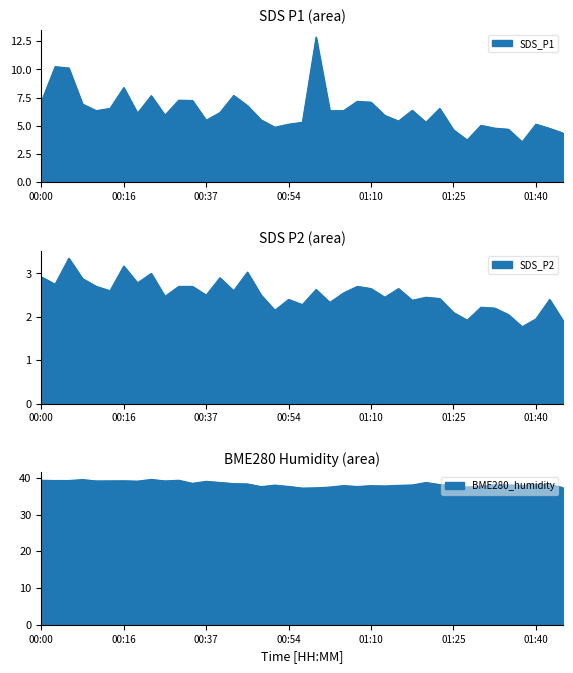

True or false: SDS_P2 and SDS_P1 cross at least once.

False